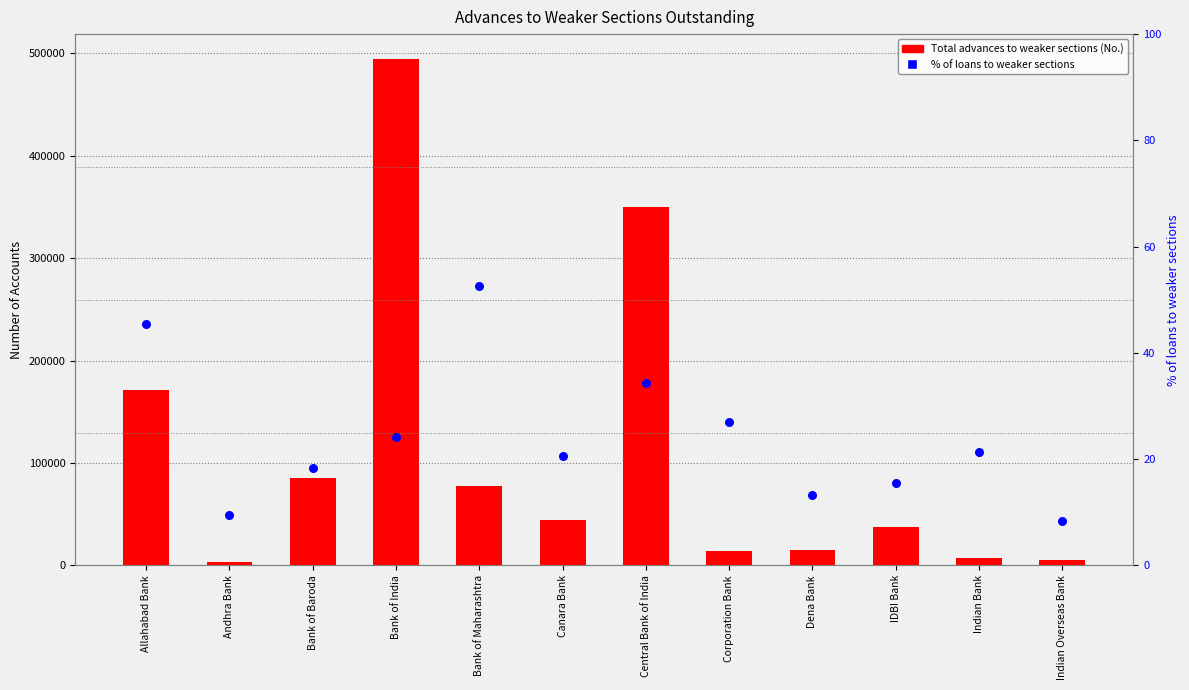

What is the total value across all series at Allahabad Bank?

171638.4